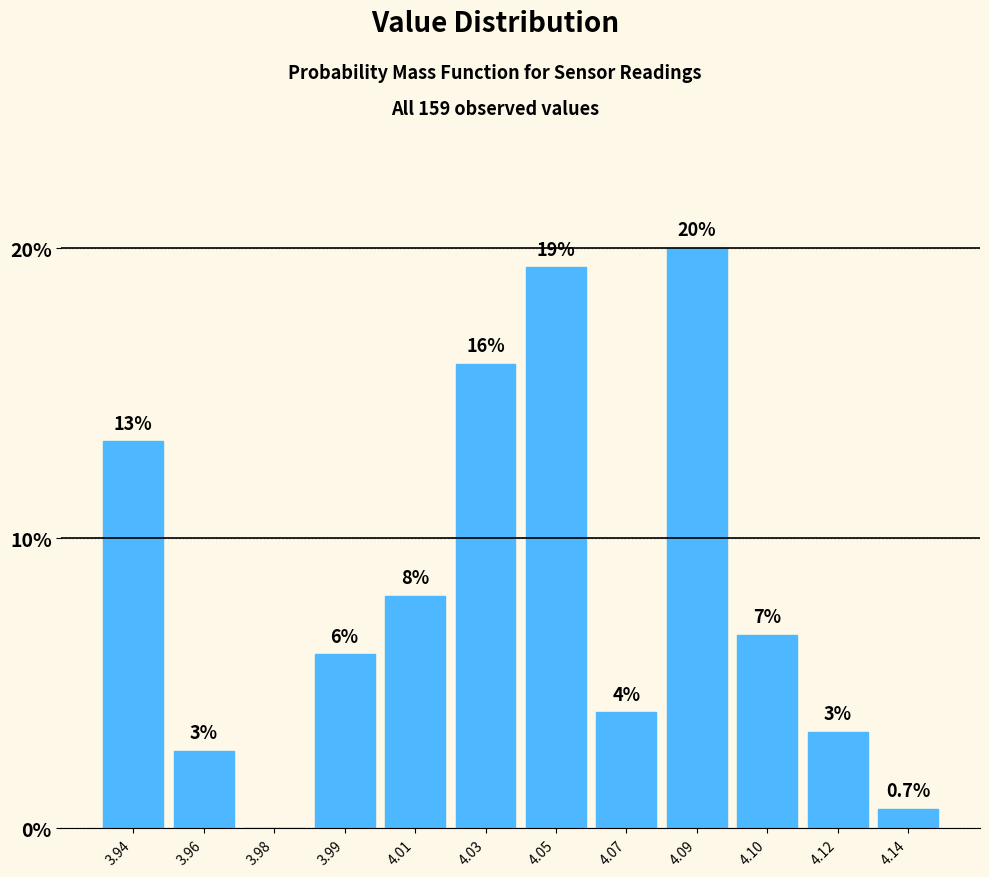

What is the greatest value displayed?

20.0